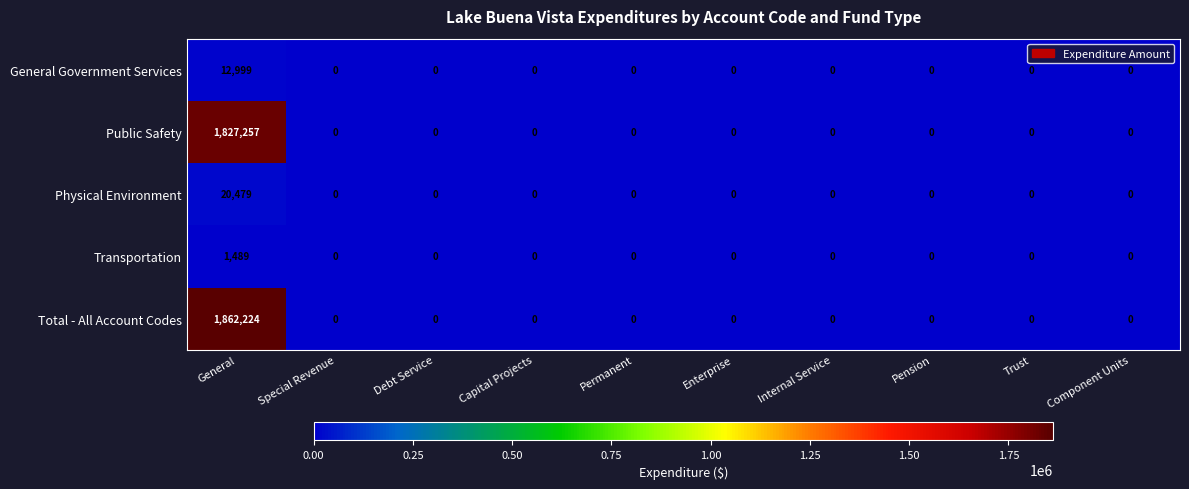

How many data points in General Government Services are above 0?

1